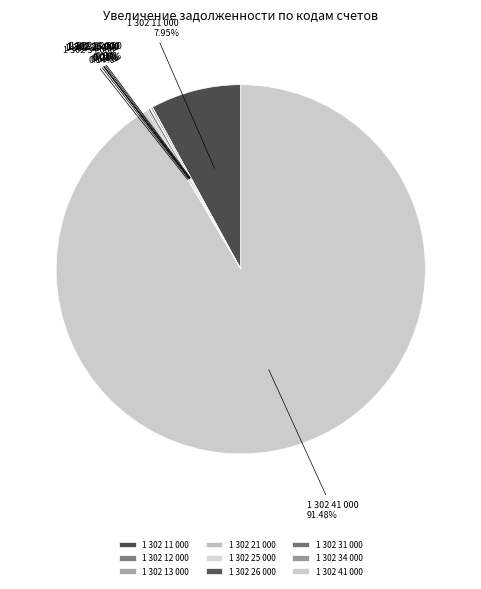

What is the total percentage of 1 302 34 000 and 1 302 11 000?

8.1%